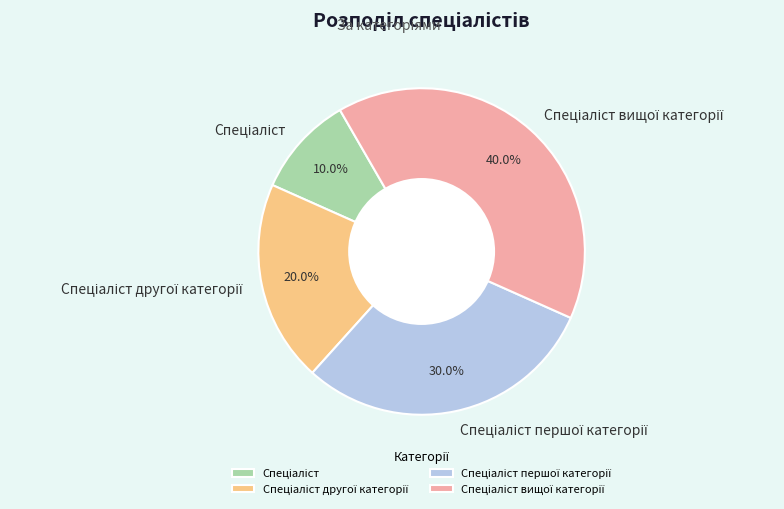

Is there any slice that represents more than half of the pie?

No